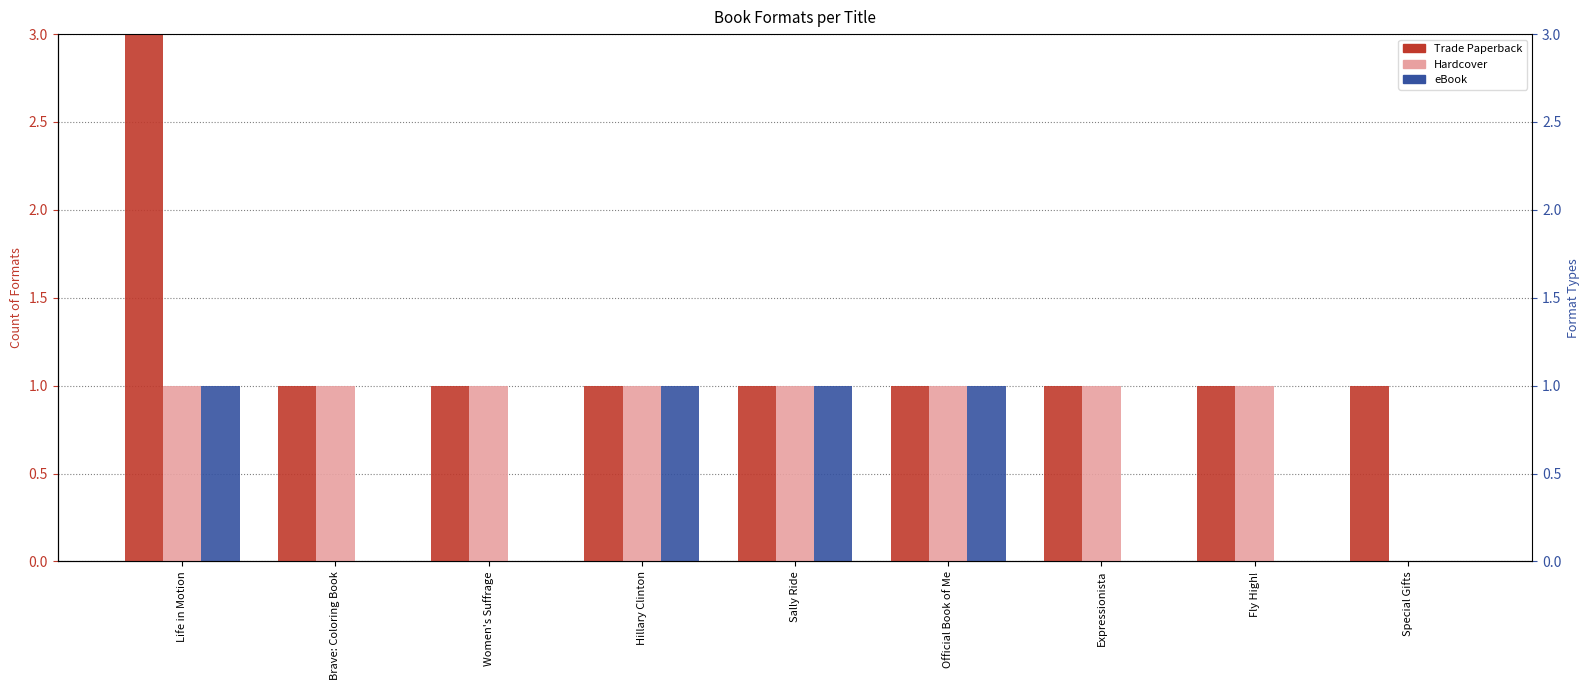

What is the label of the 8th bar from the left?

Fly High!